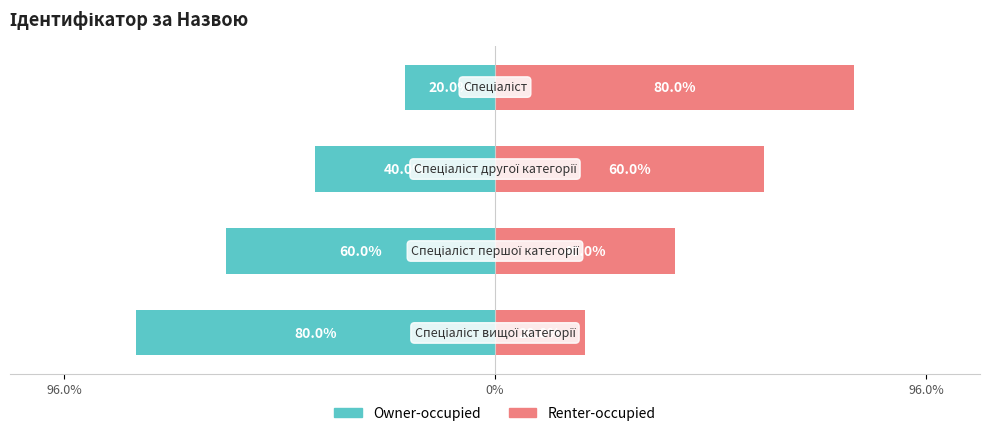

The value of Renter-occupied at 0% is 32. True or false?

False